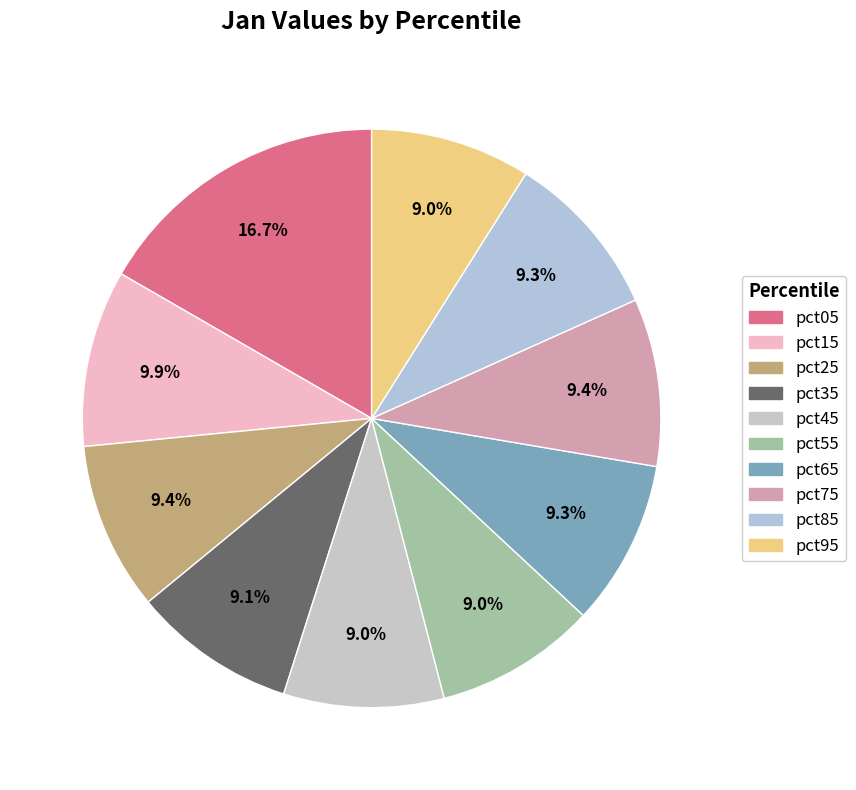

To the nearest percent, what is the difference between the largest and smallest slice percentages?

8%